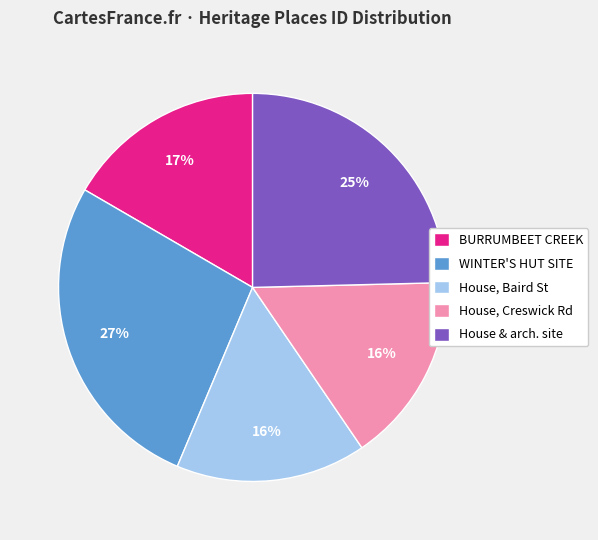

Is there a majority slice in this chart?

No